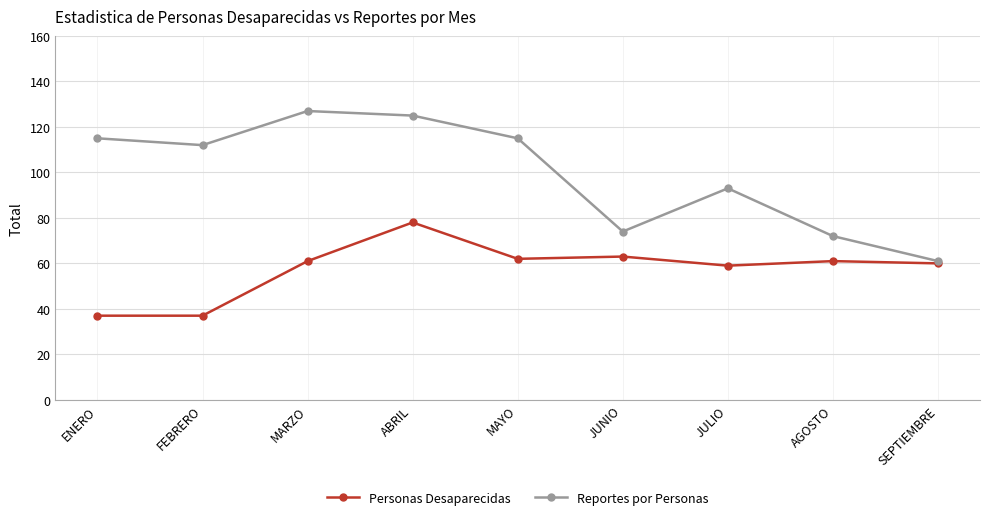

True or false: Personas Desaparecidas has a value of 89 at JUNIO.

False